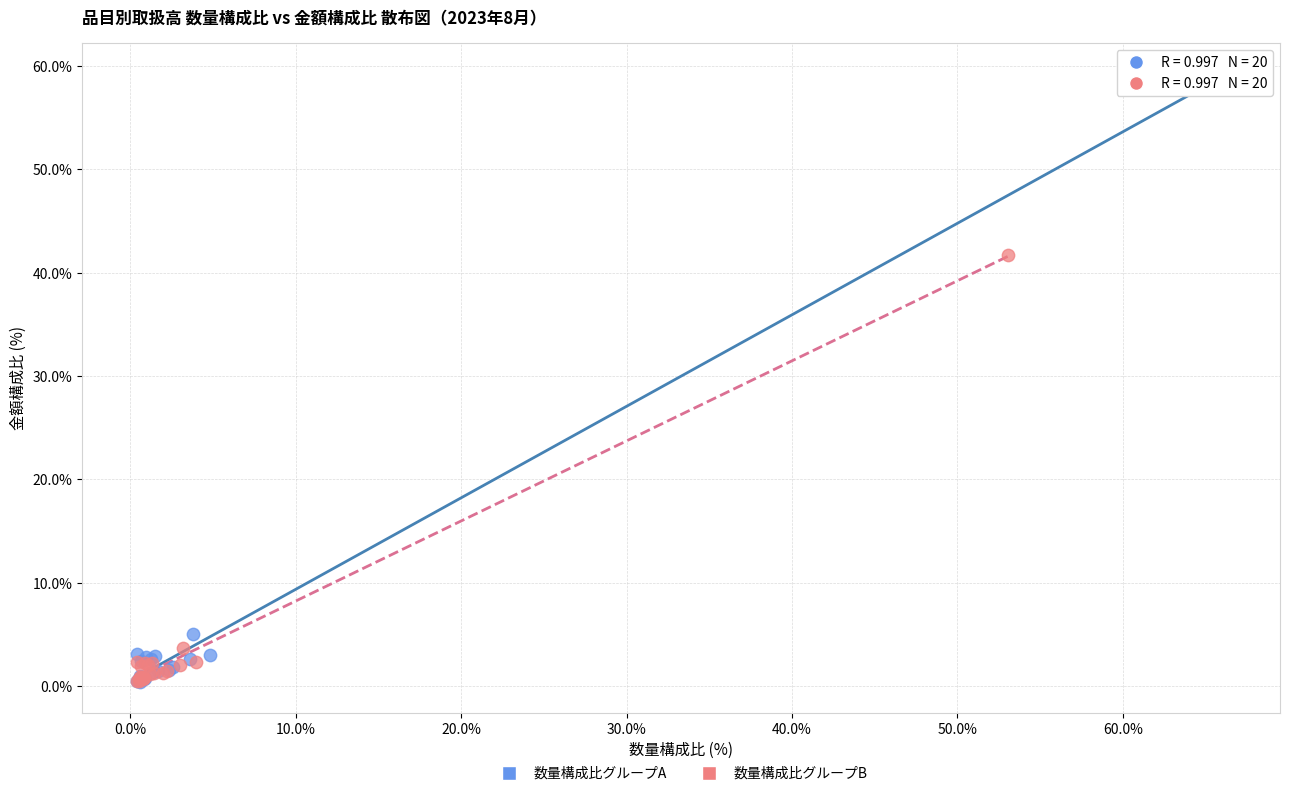

Which series has the widest spread of Y values?

数量構成比グループA